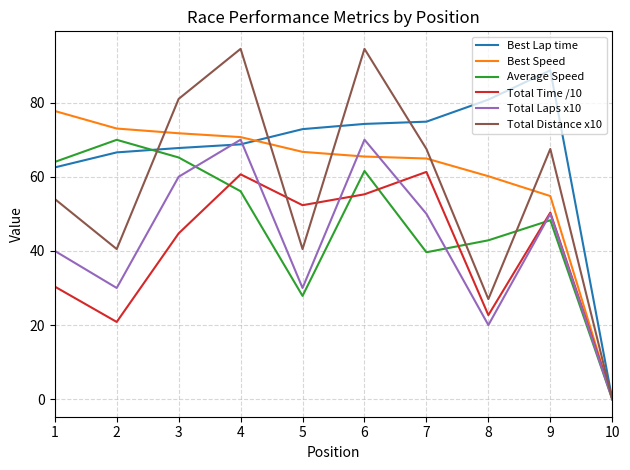

What is the sum of all Best Speed values?

605.2